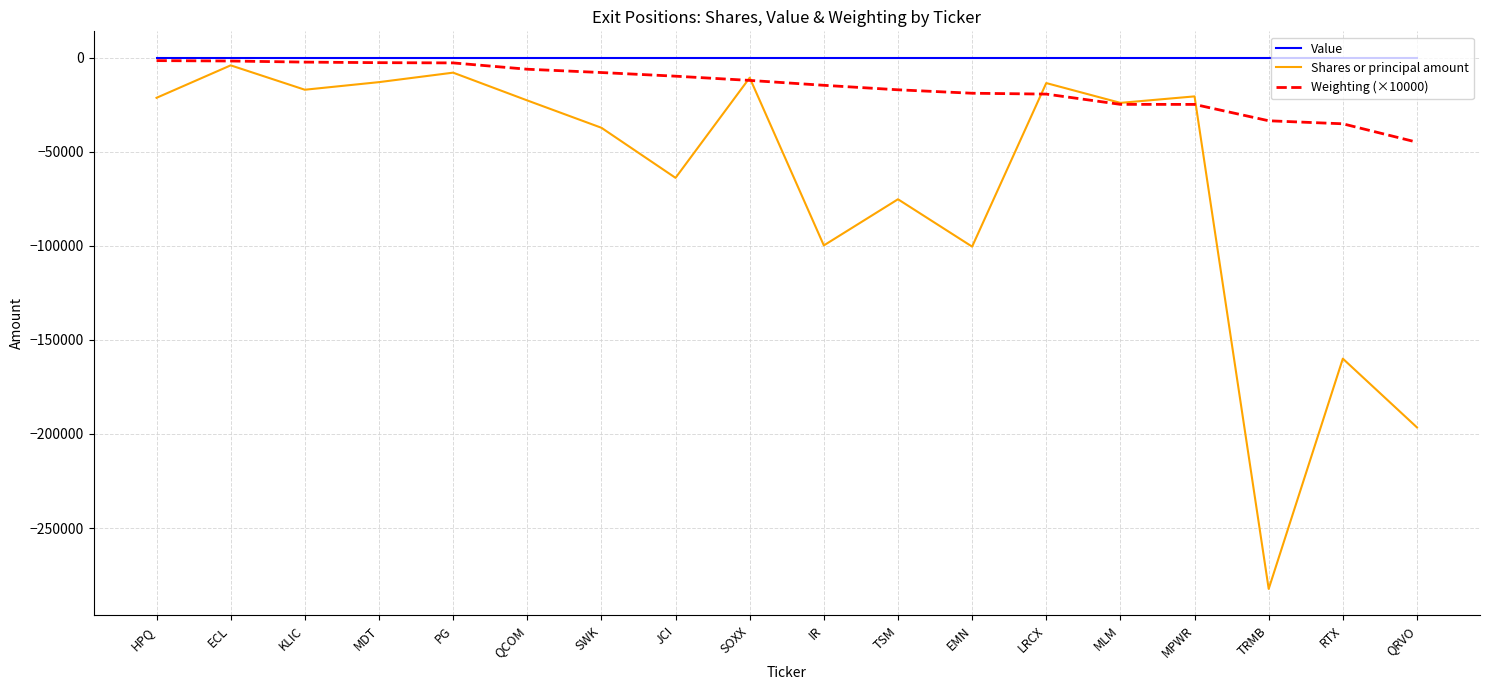

Which series has the largest total across all categories?

Value